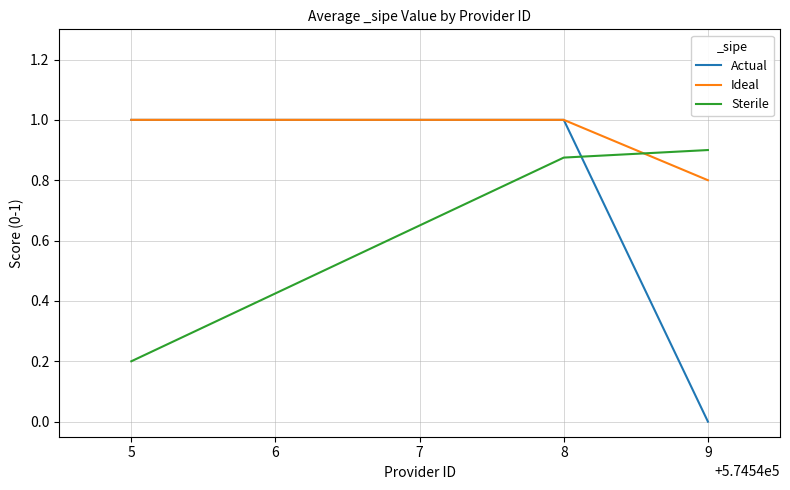

What is the spread (max minus min) of values at 5?

0.8